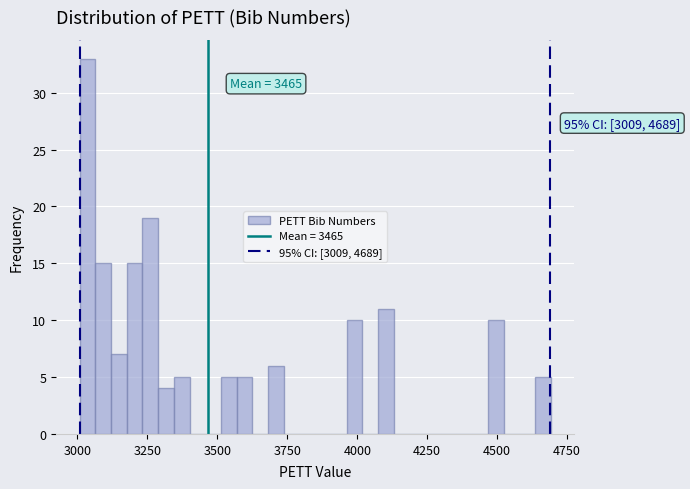

Around what value on the x-axis is the tallest bar? Give the approximate position of its centre, as read against the axis.

3050